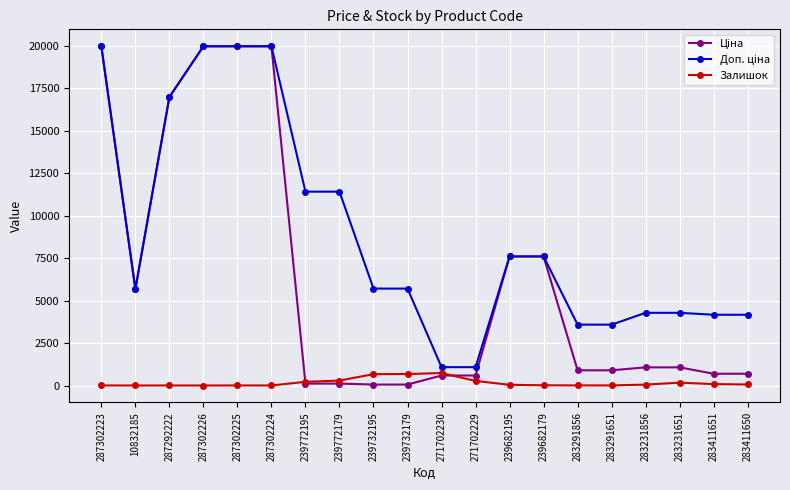

At how many categories does at least one series exceed 6554?

9